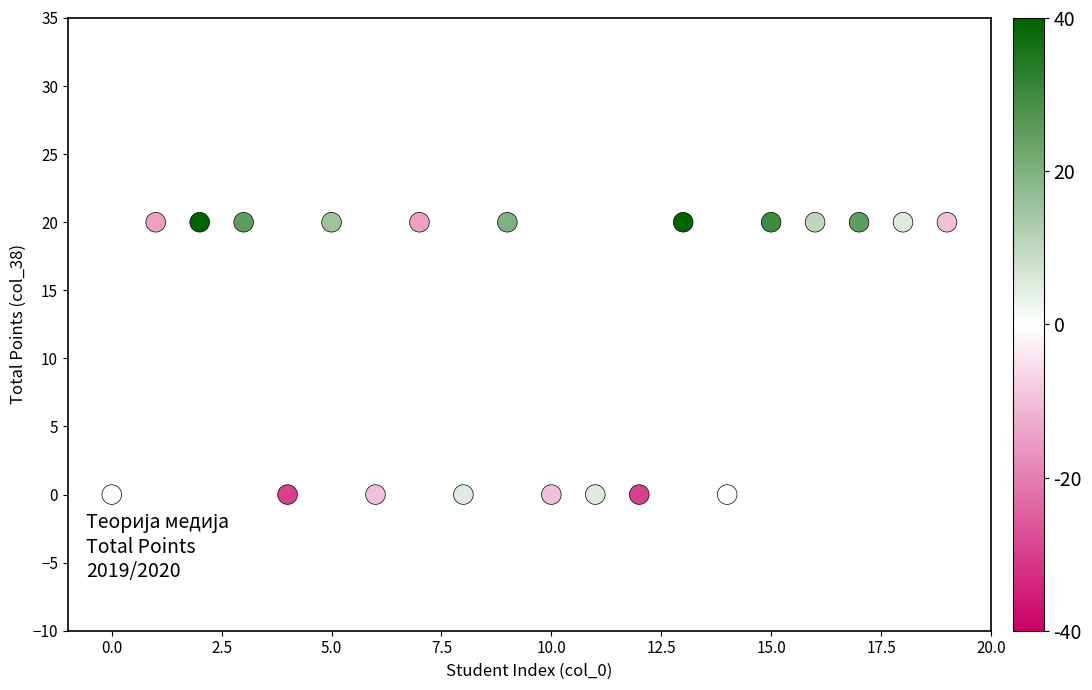

What is the range of Y values (max minus min)?

20